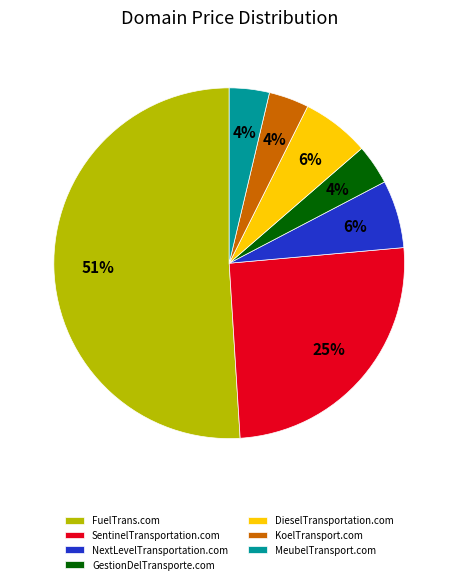

Is there a majority slice in this chart?

Yes